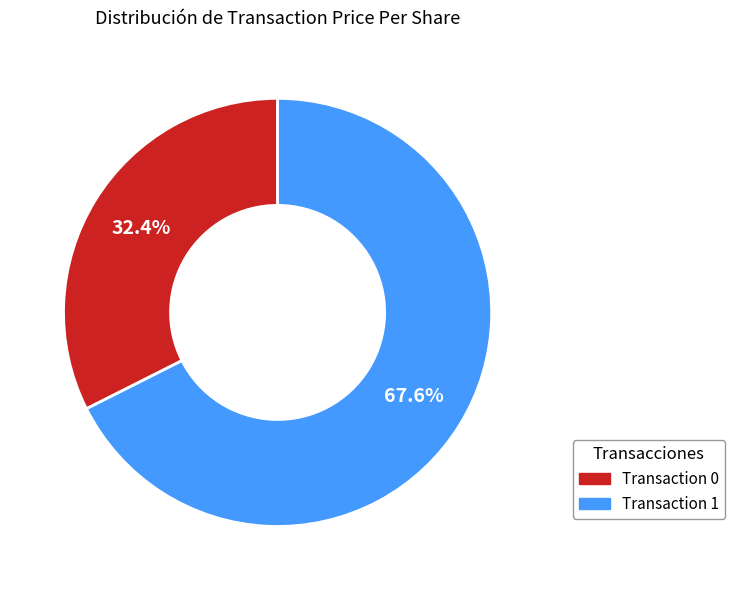

Does any single category account for the majority?

Yes